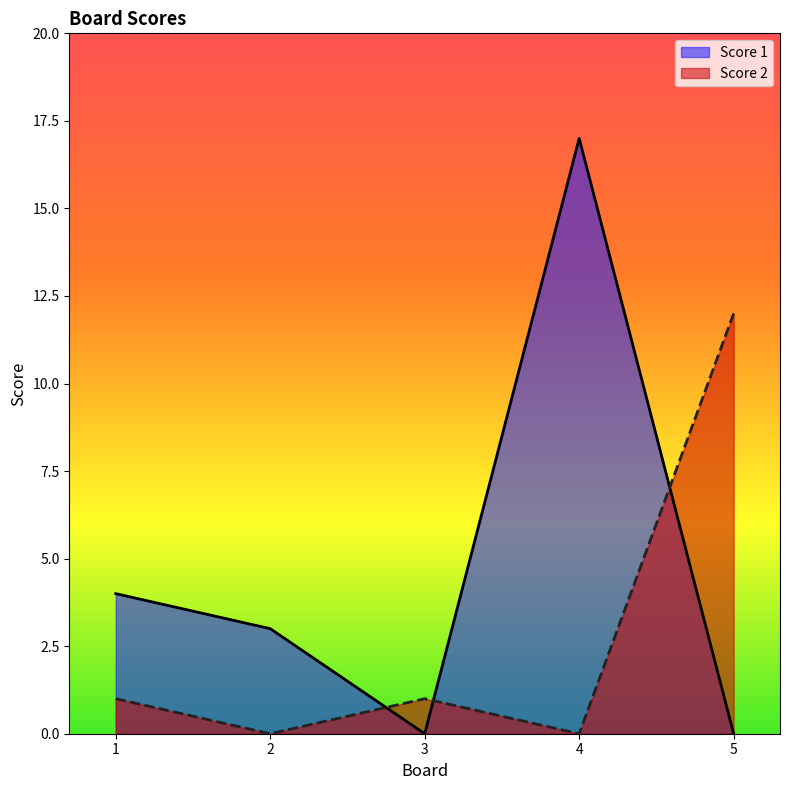

Where do Score 1 and Score 2 first cross each other?

2 and 3